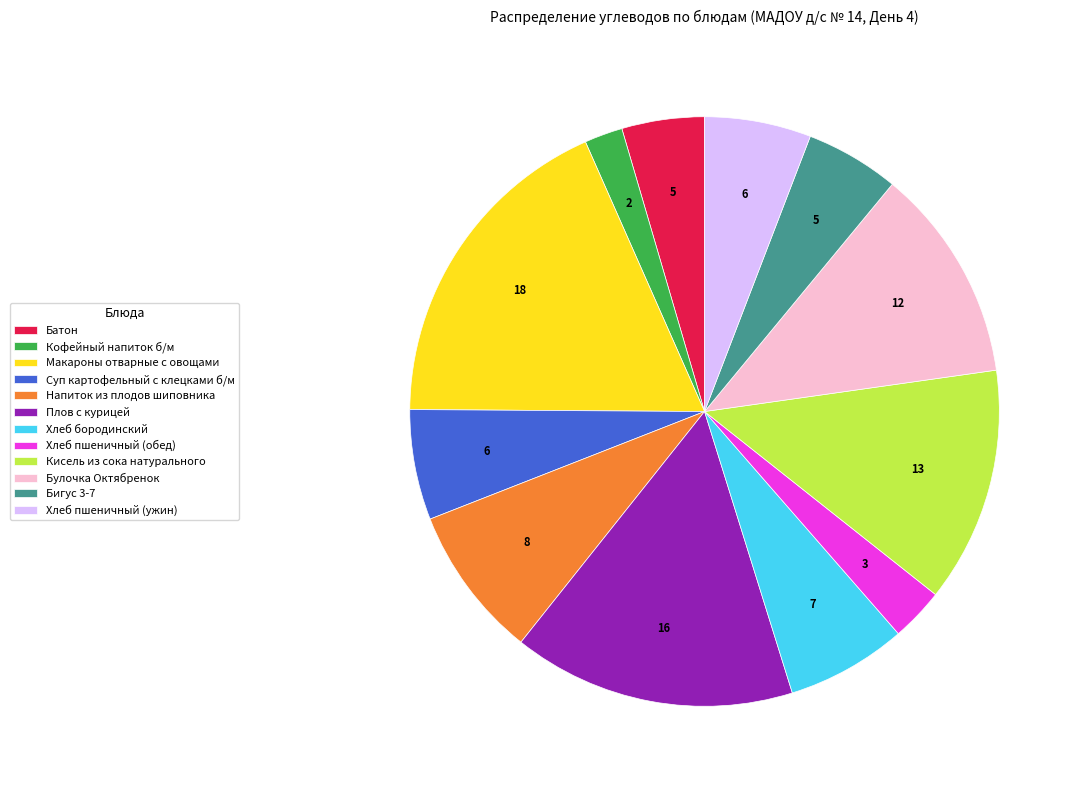

What is the ratio of the value at Макароны отварные с овощами to the value at Суп картофельный с клецками б/м?

3.0